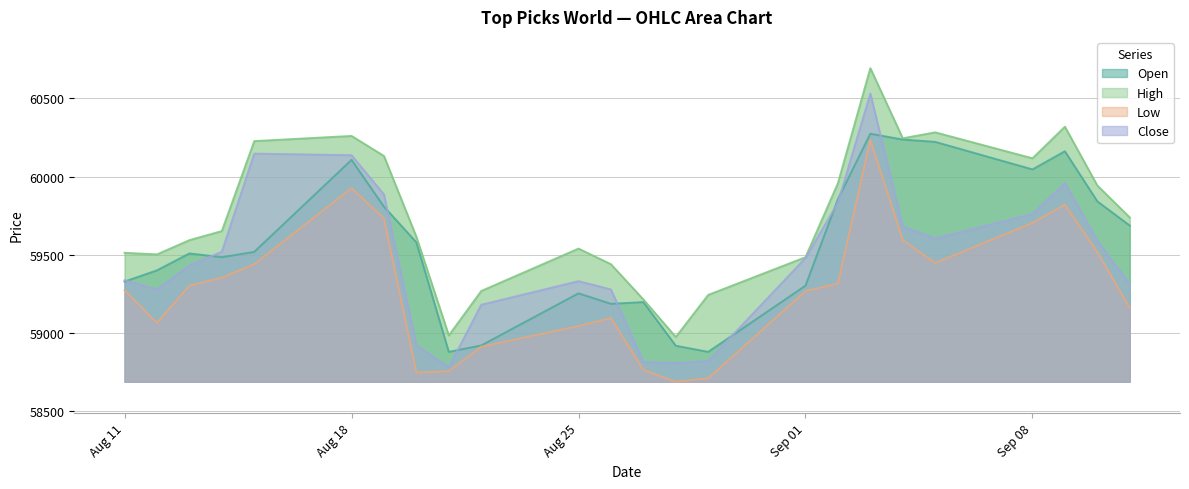

True or false: High has more than 1 interior local peaks.

True